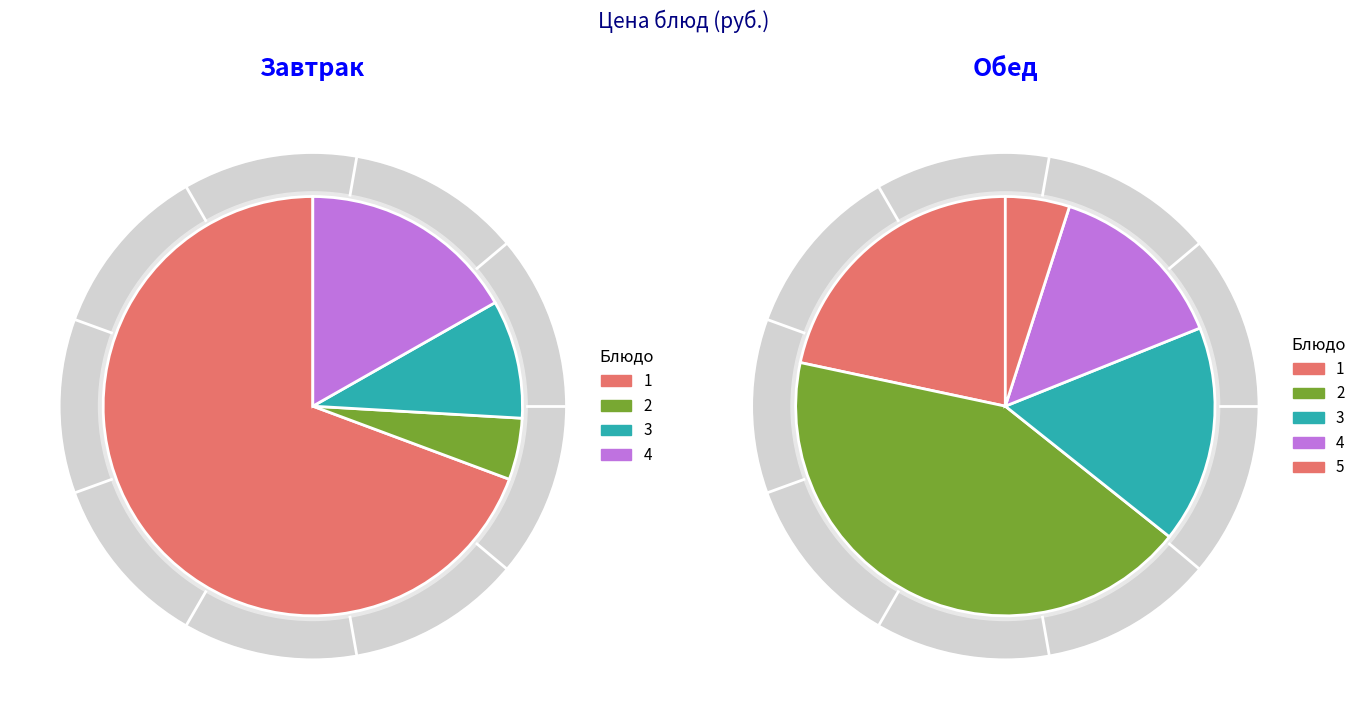

How many segments does this pie chart have?

9